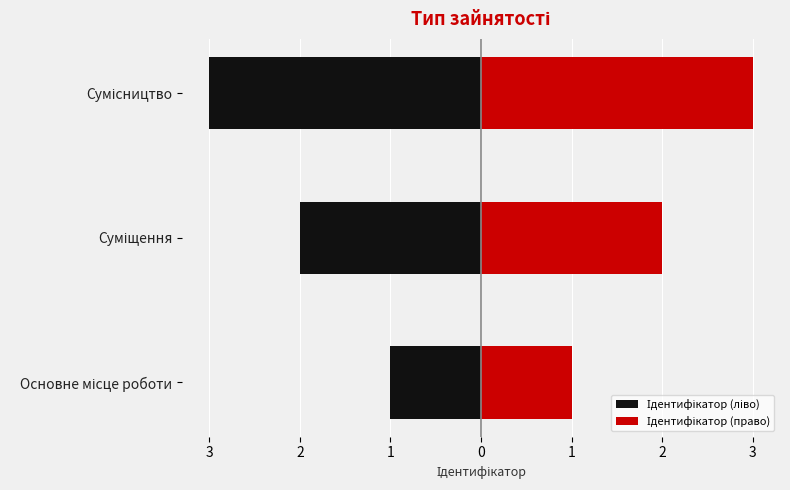

What is the difference between the second highest and minimum values in the Ідентифікатор (право) series?

1